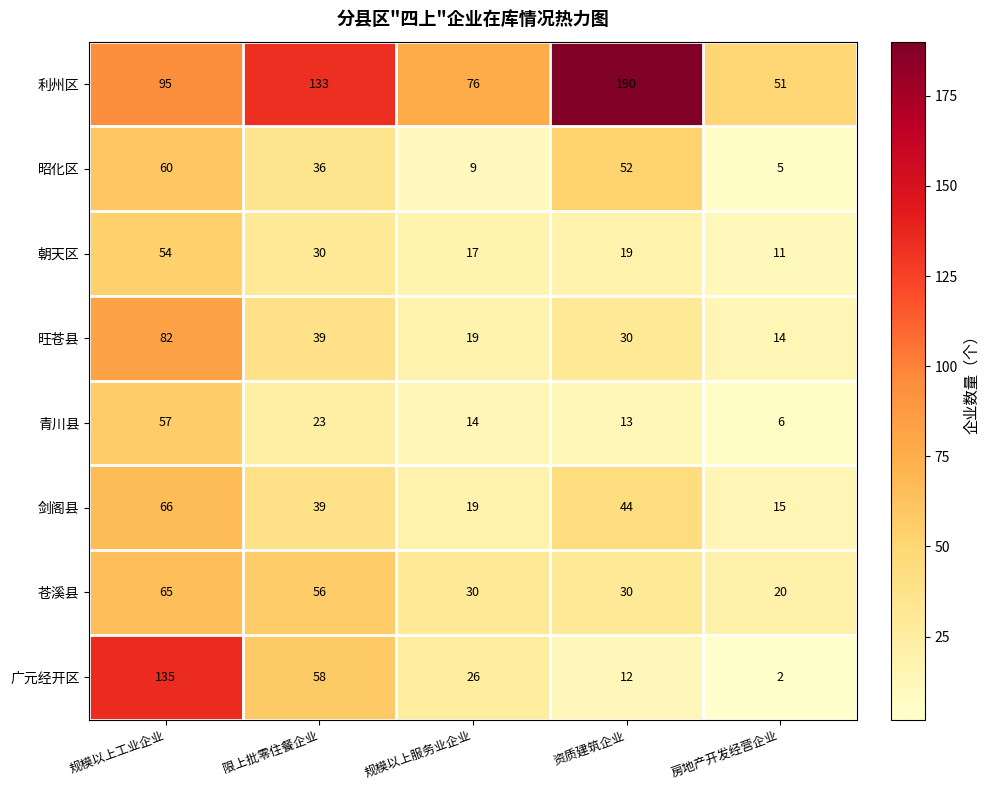

Which series has the largest total across all categories?

利州区